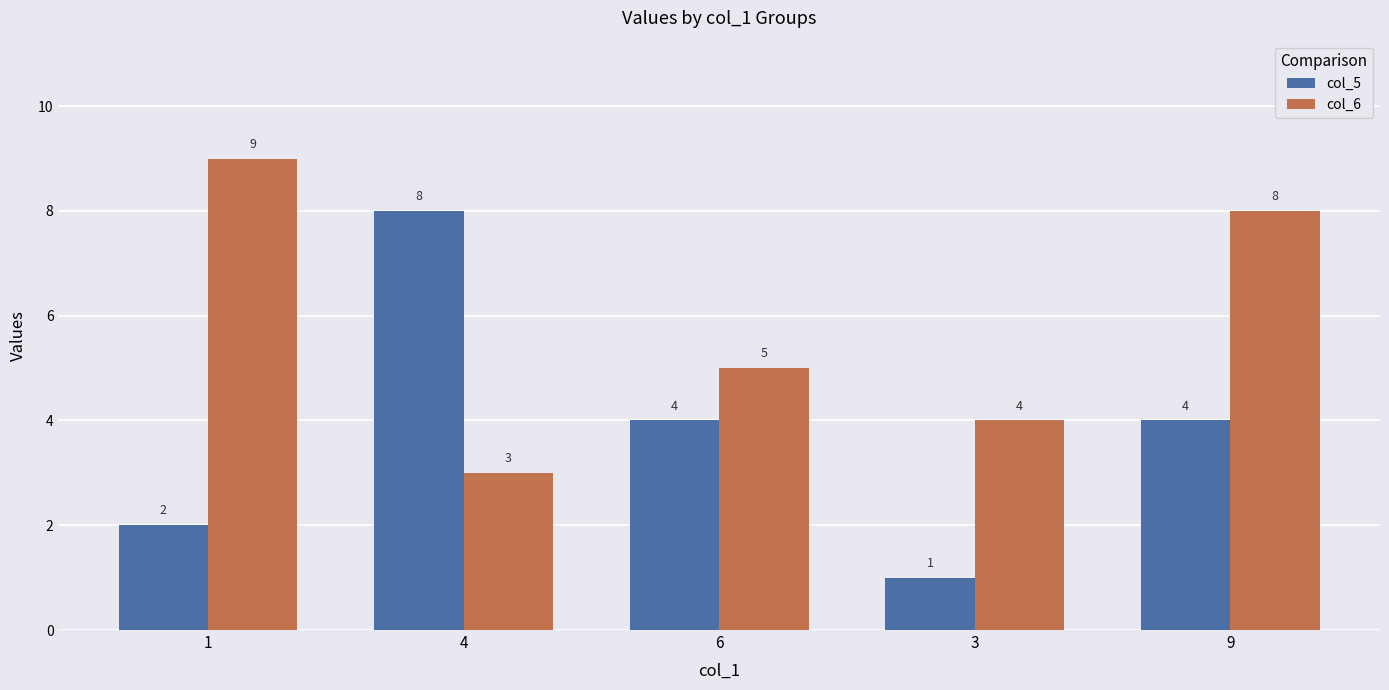

What is the difference between the highest and lowest values at 1?

7